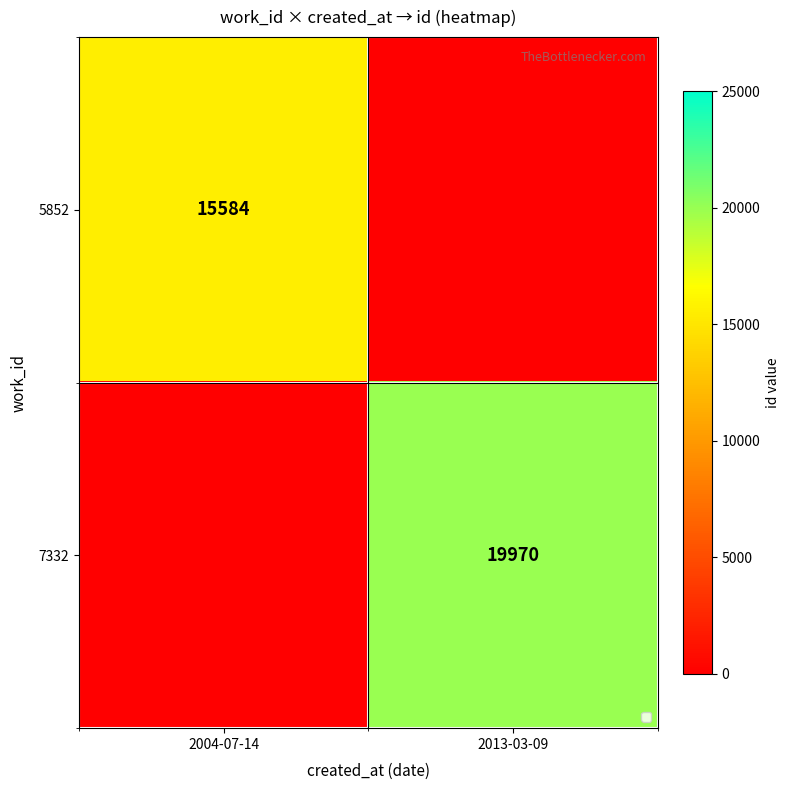

How many values in the 5852 series are below 15584?

1